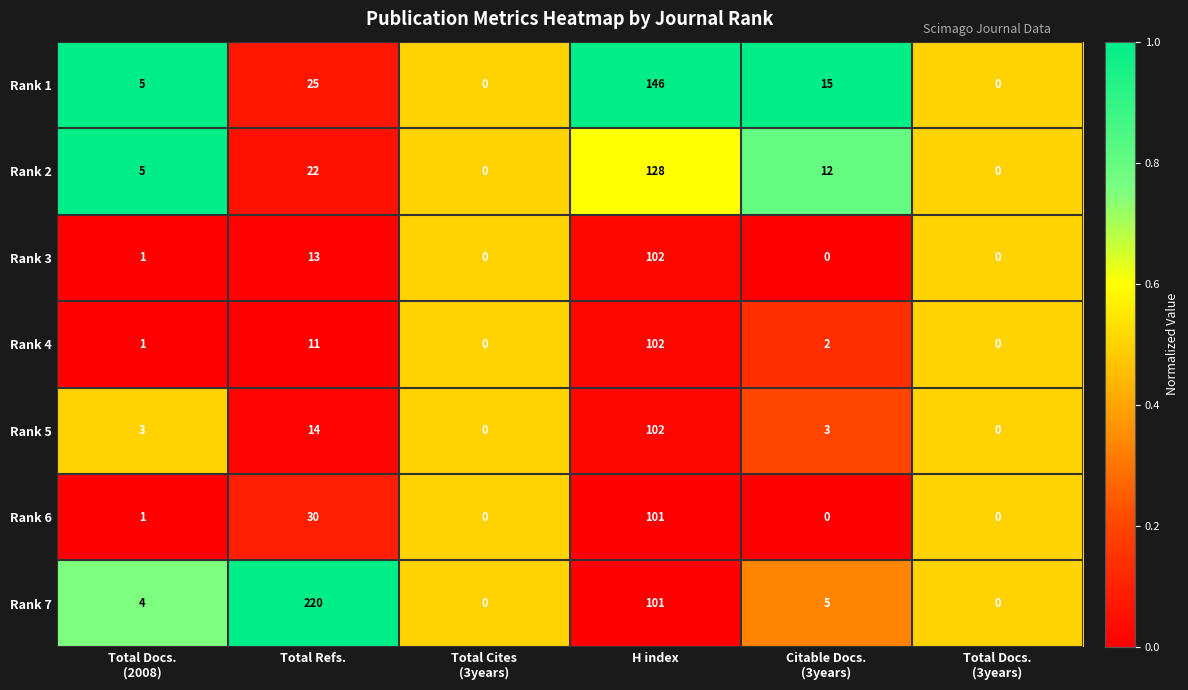

Which series has the largest range (max minus min)?

Rank 7